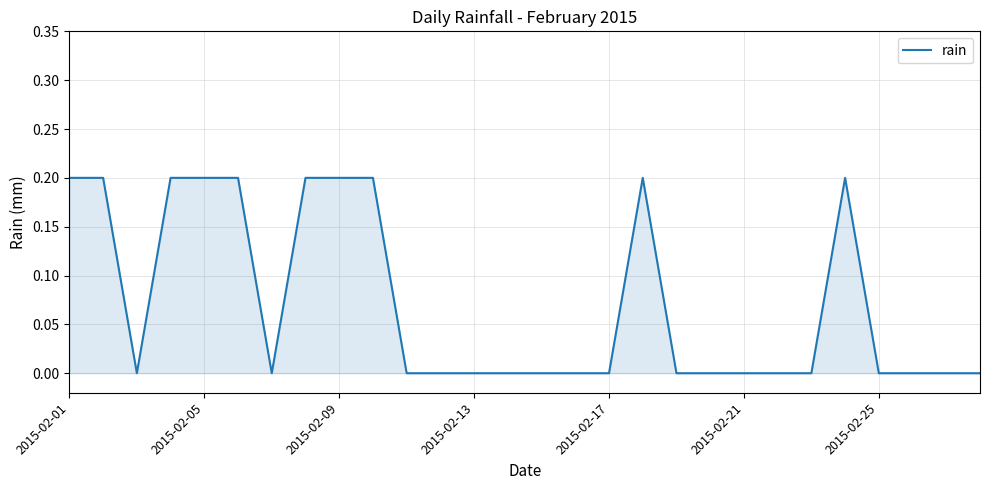

How many values are between 0 and 1?

28